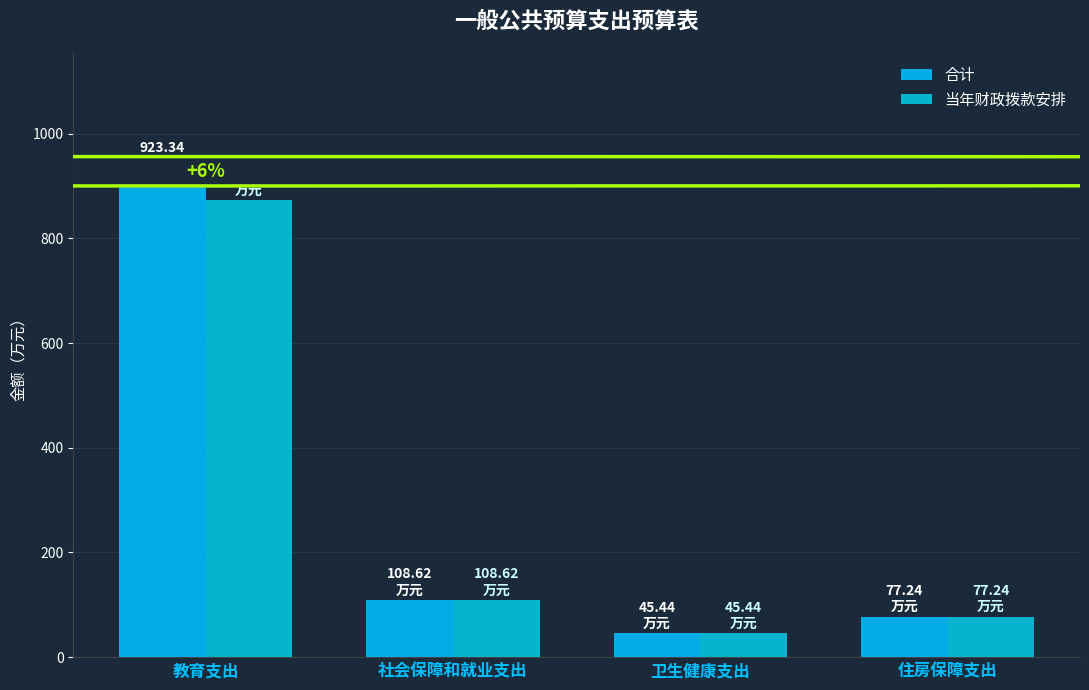

What is the value of the 当年财政拨款安排 bar at the 2nd from the left?

108.6